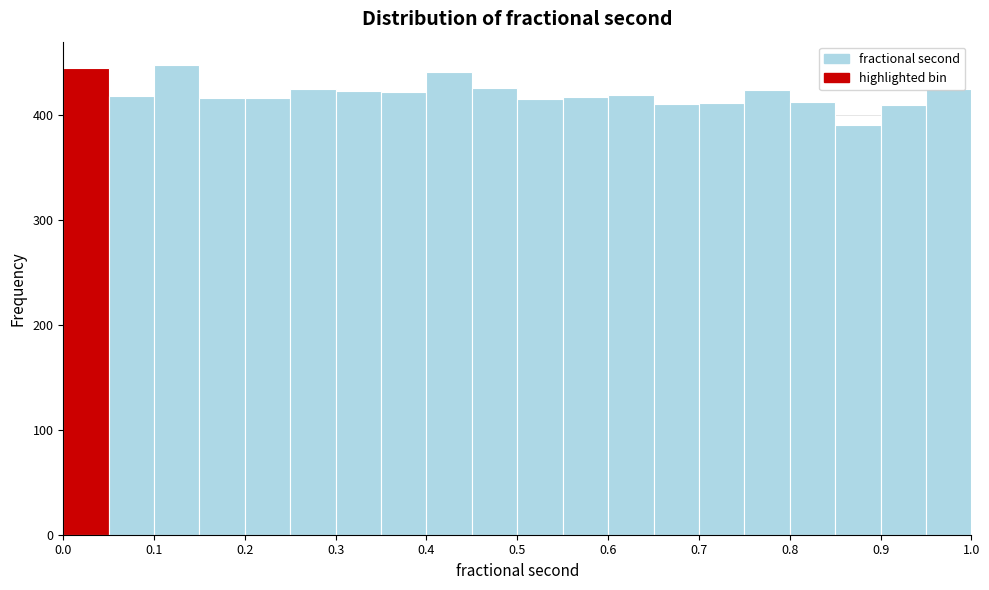

How tall is the bar that spans 0.50 to 0.55 on the x-axis? The values are not printed on the chart, so give them approximately, as read against the axis.

420